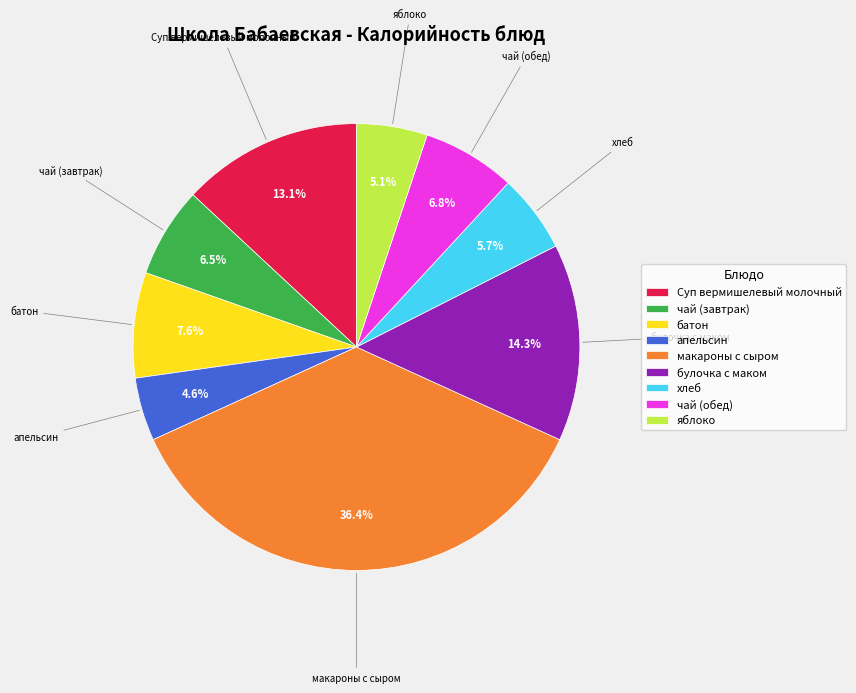

How many segments does this pie chart have?

9